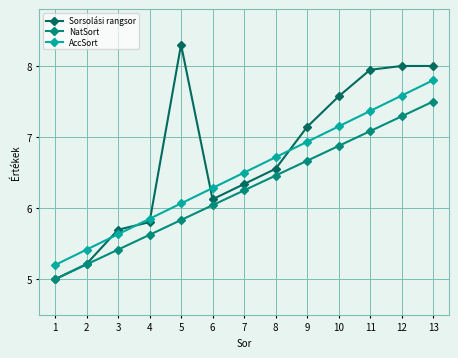

What is the total value across all series at 5?

20.2